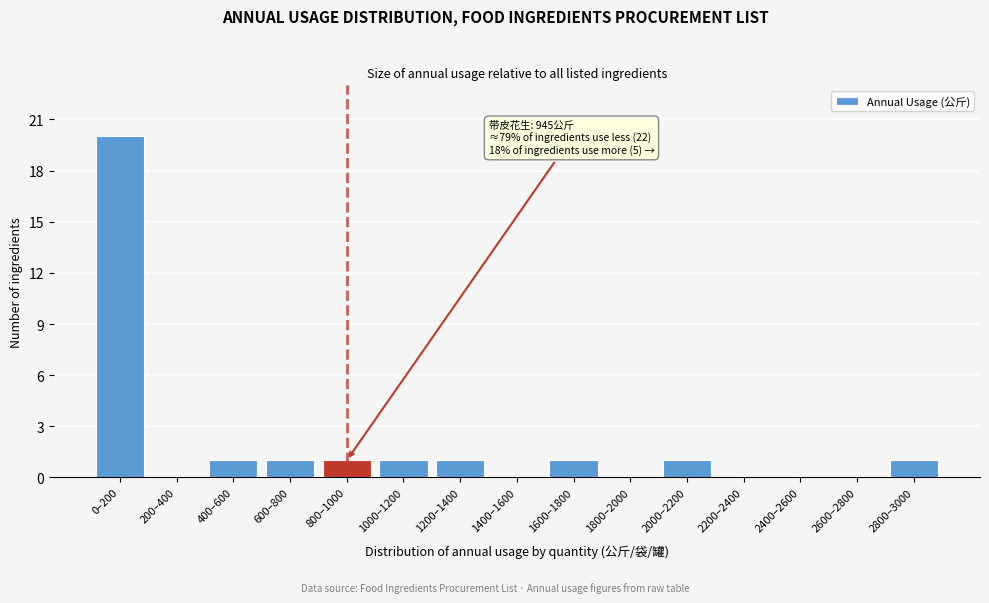

Reading left to right, extract all data points from this chart.

0–200=20	200–400=0	400–600=1	600–800=1	800–1000=1	1000–1200=1	1200–1400=1	1400–1600=0	1600–1800=1	1800–2000=0	2000–2200=1	2200–2400=0	2400–2600=0	2600–2800=0	2800–3000=1